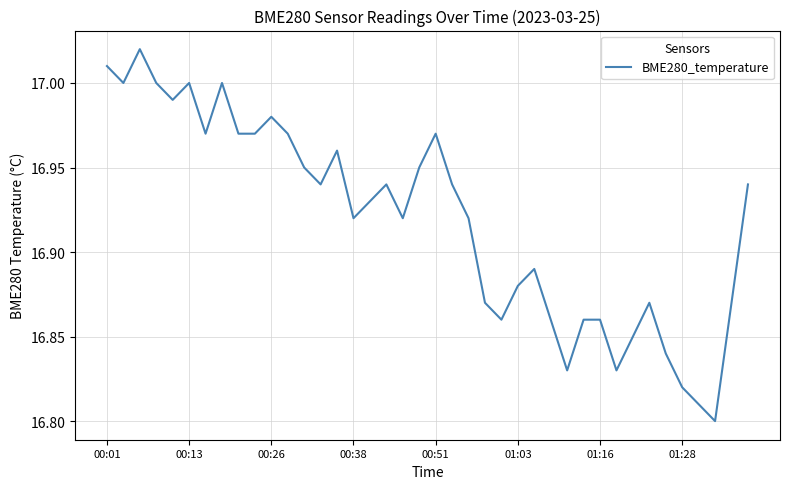

Does the chart display data point markers on the line(s)?

No